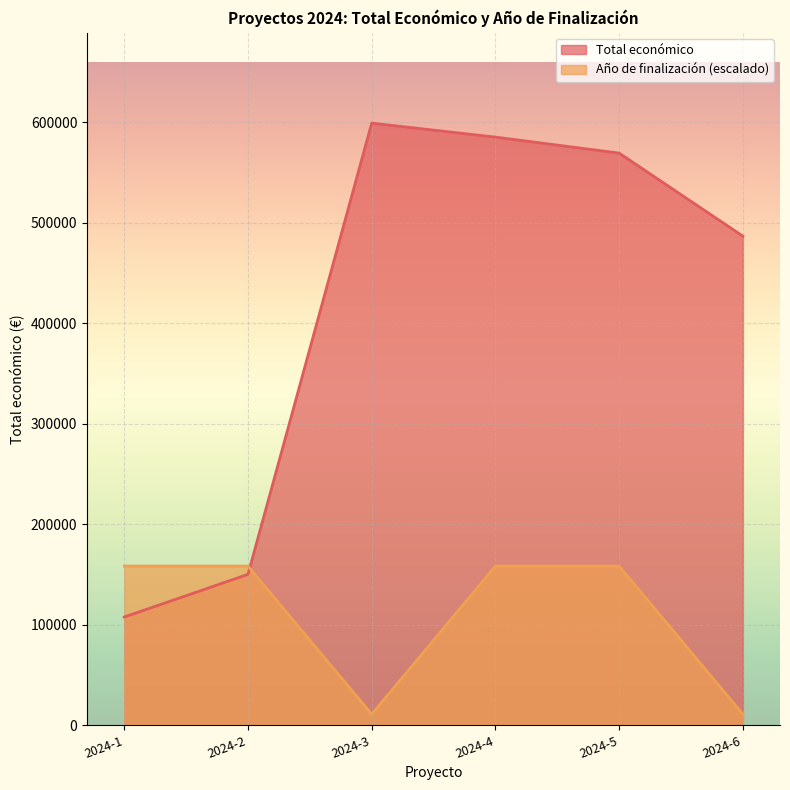

What is the difference between the highest and lowest values at 2024-6?

476000.5